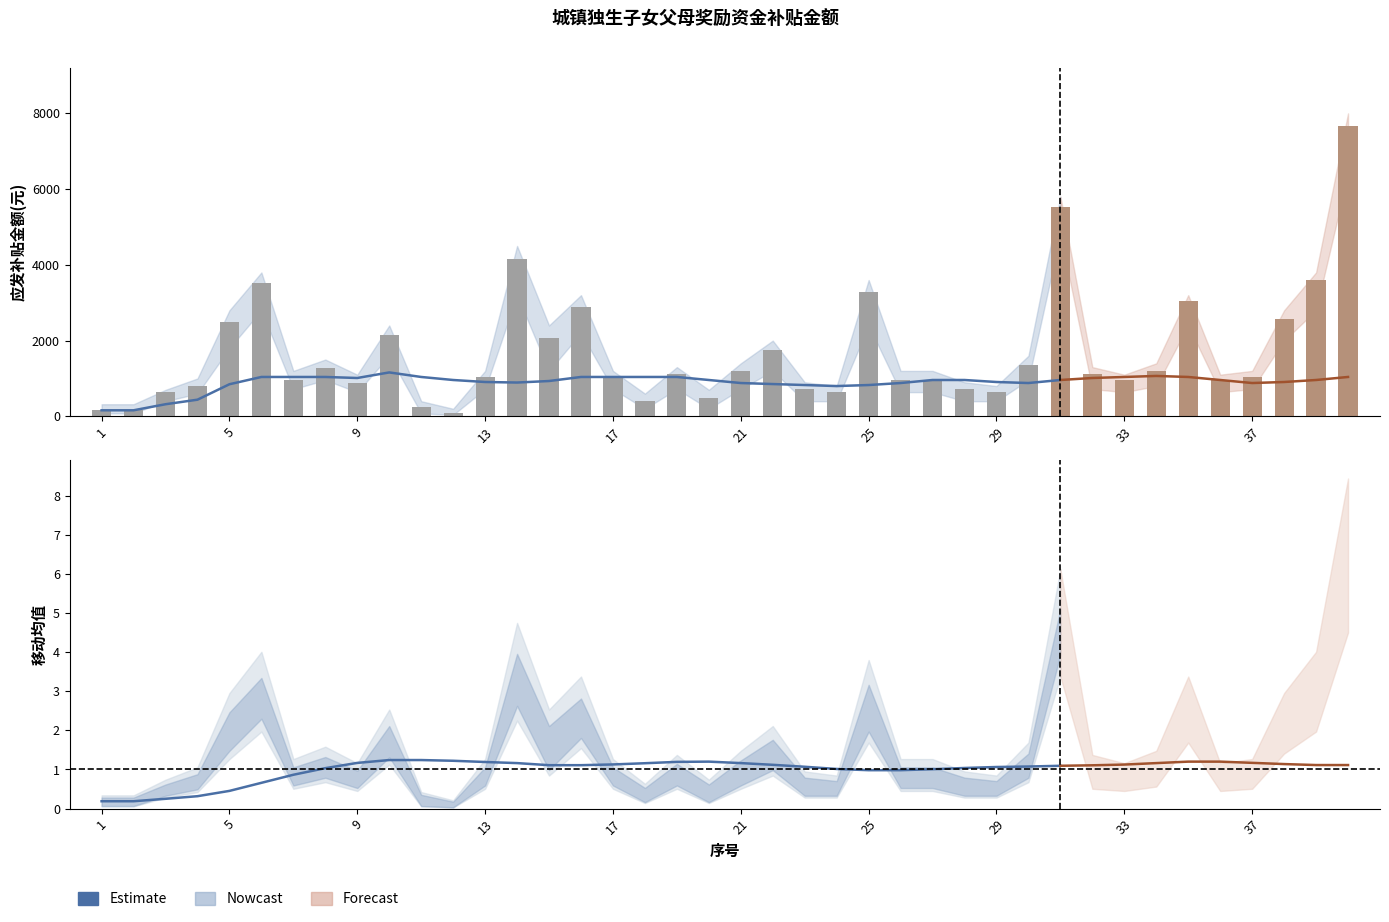

What is the difference between the second highest and minimum values in the 移动均值 series?

907